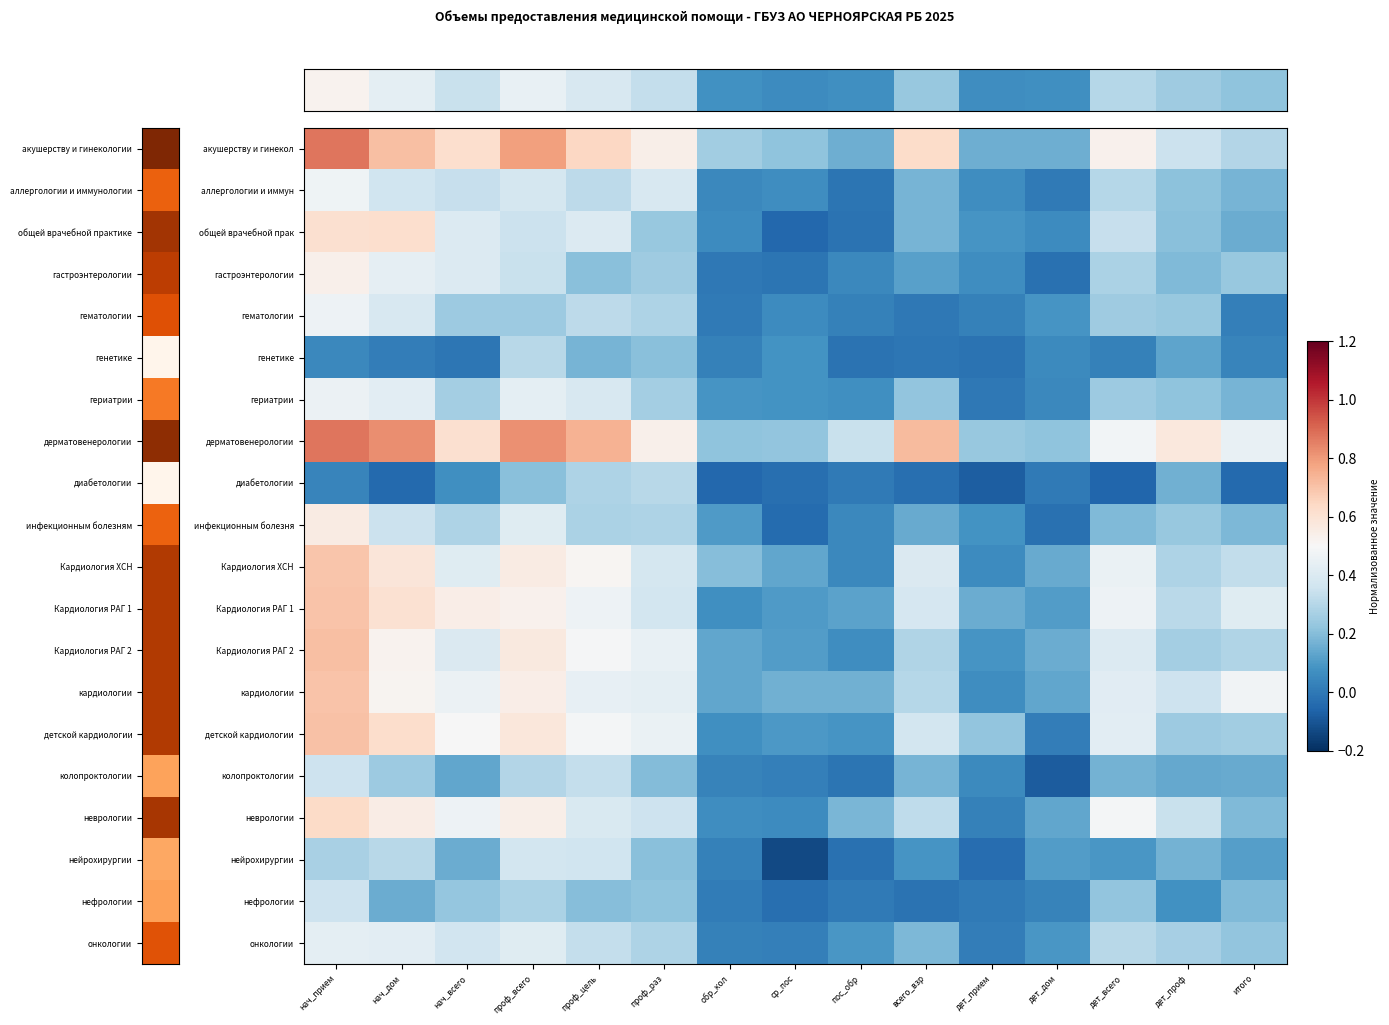

At which category is the sum across all series the highest?

нач_прием